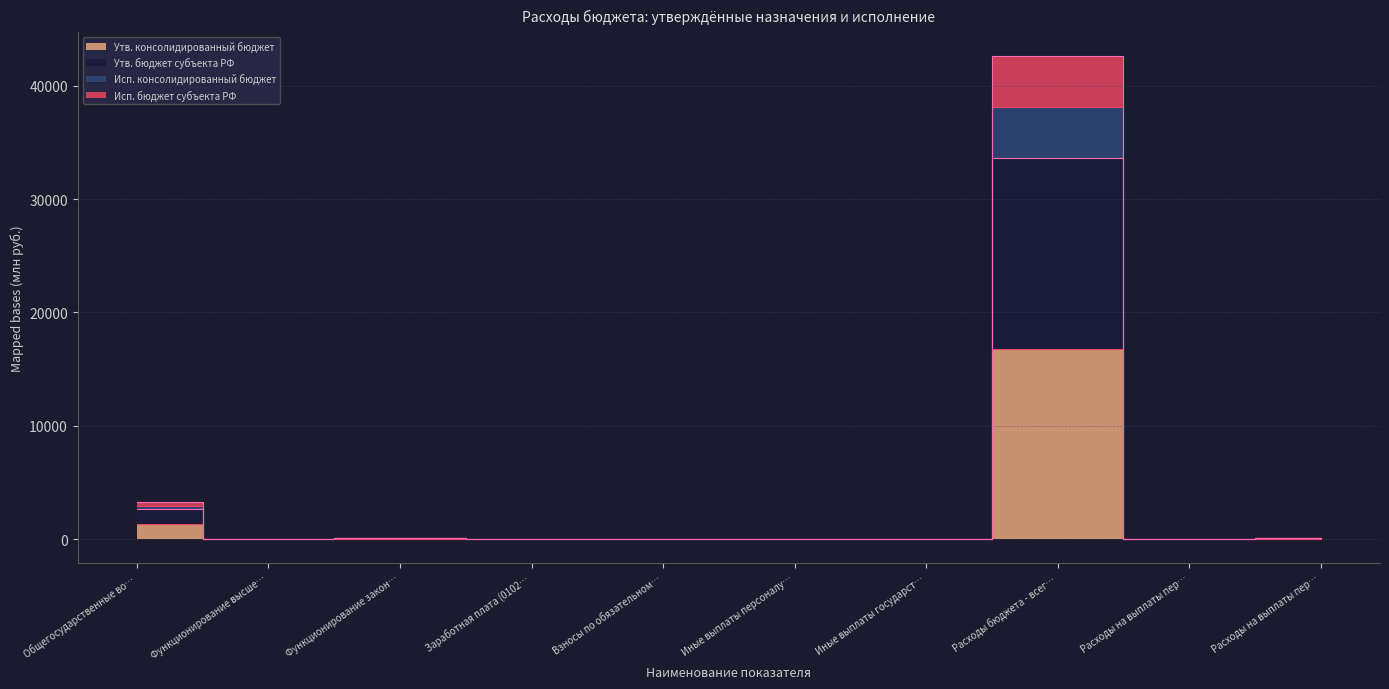

Is it true that Исп. бюджет субъекта РФ equals 17.4 at Заработная плата (0102…?

True